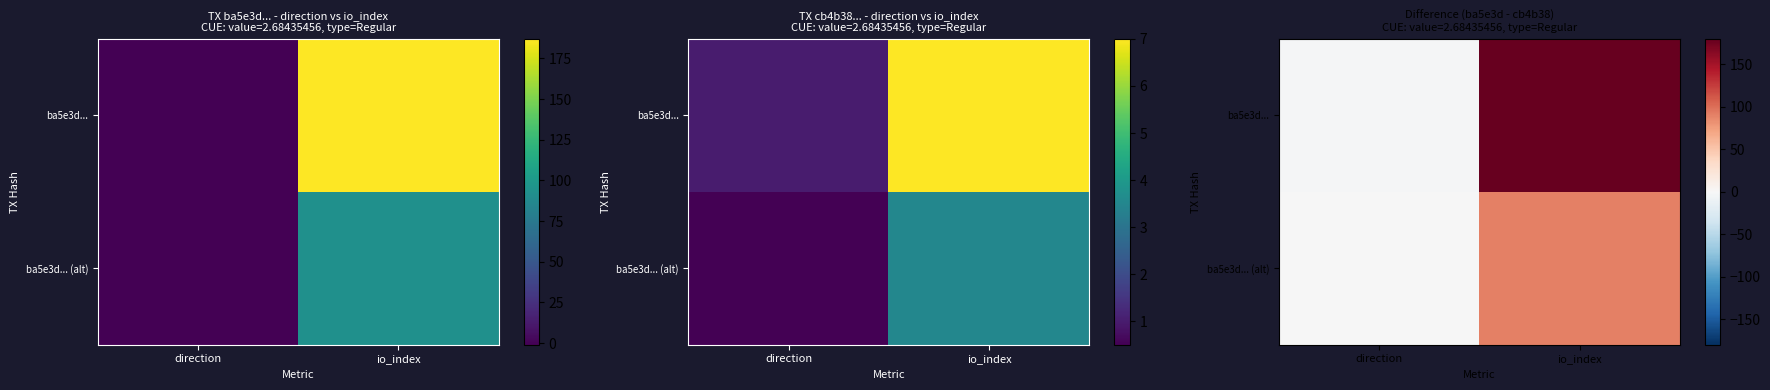

What is the difference between the ba5e3d... (alt) values at io_index and direction?

91